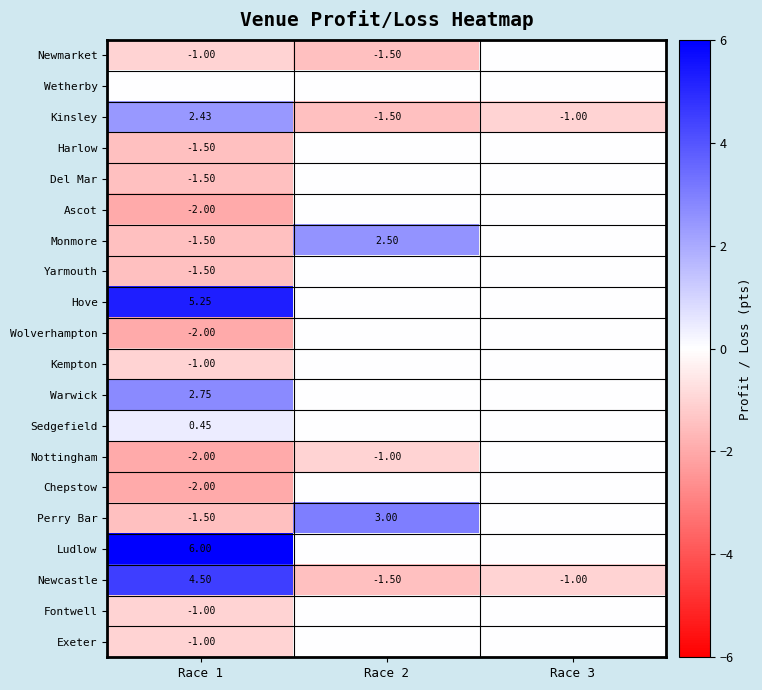

How many values in Kinsley are below zero?

2